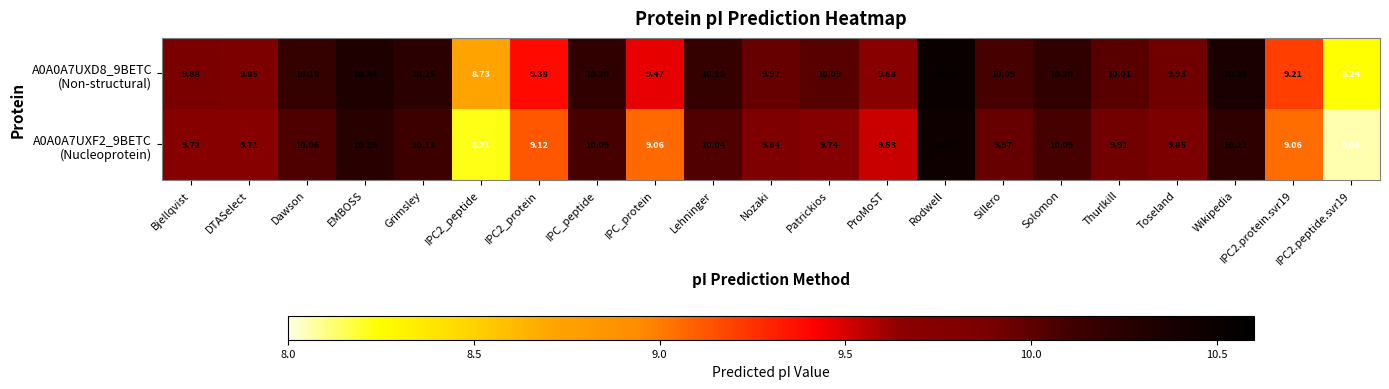

At which category does the chart reach its peak across all series?

Rodwell